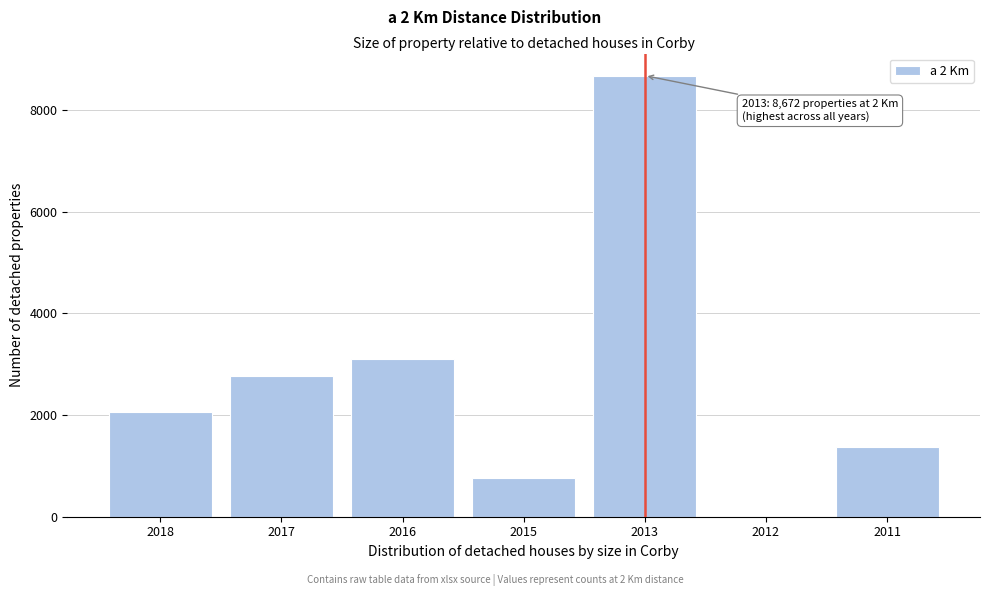

Reading right to left, transcribe all the data shown in this chart.

2011=1362	2012=2	2013=8672	2015=764	2016=3110	2017=2766	2018=2057